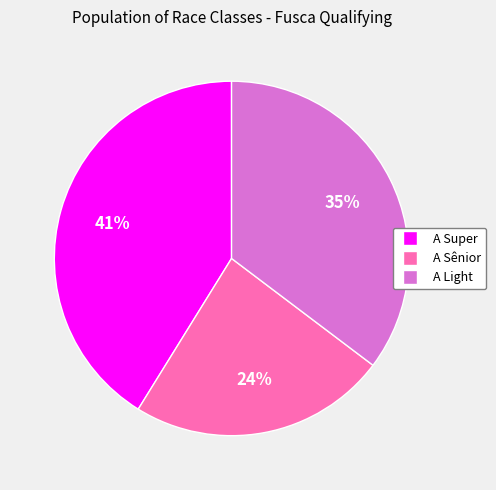

To the nearest percent, what percentage of the pie is A Super?

41%